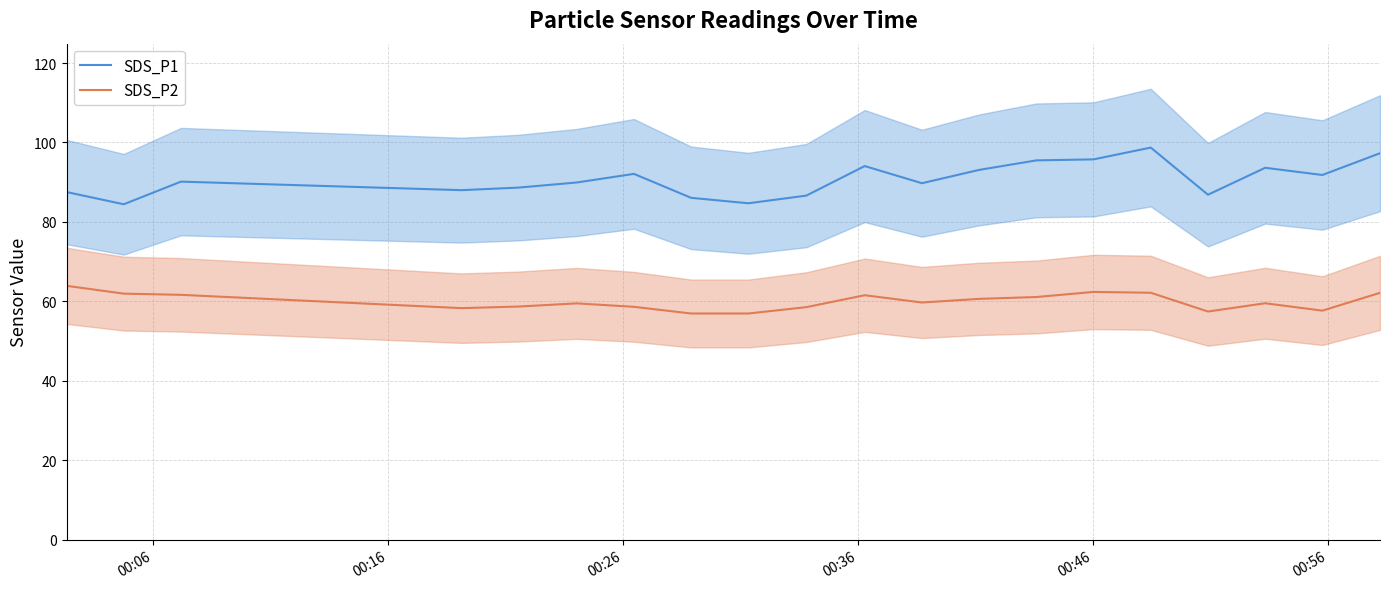

What is the maximum value for SDS_P1?

98.7